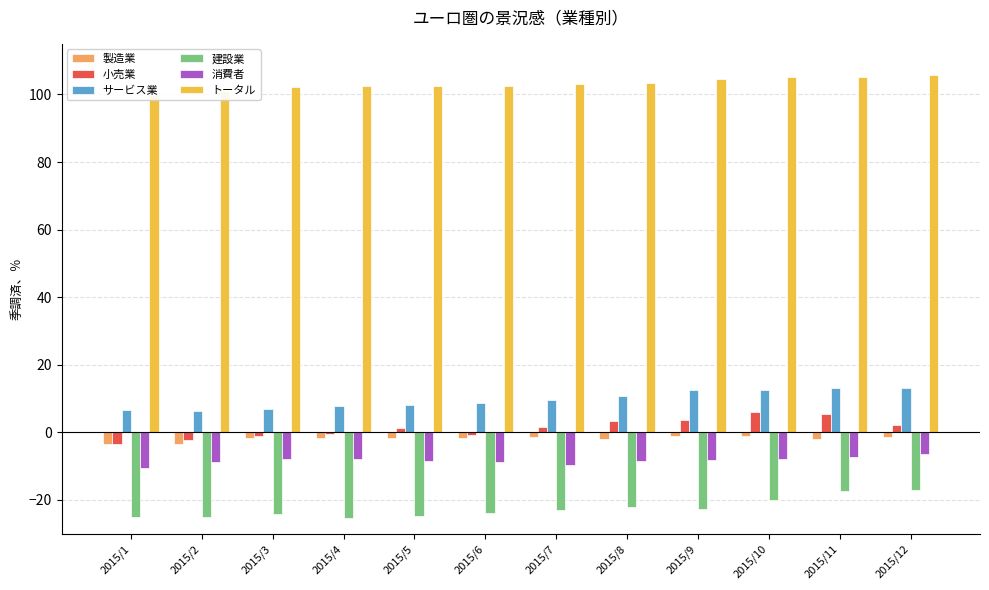

How many distinct data groups are displayed?

6